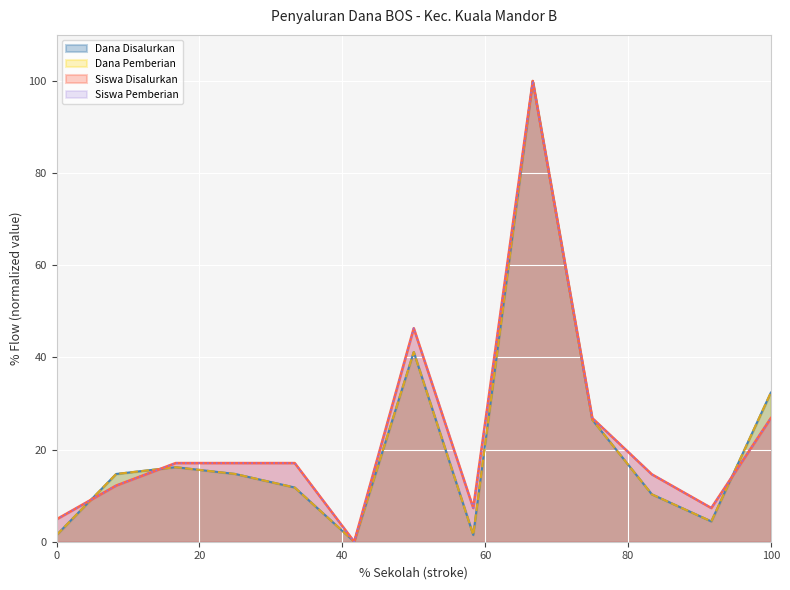

Count the number of categories in the chart.

13